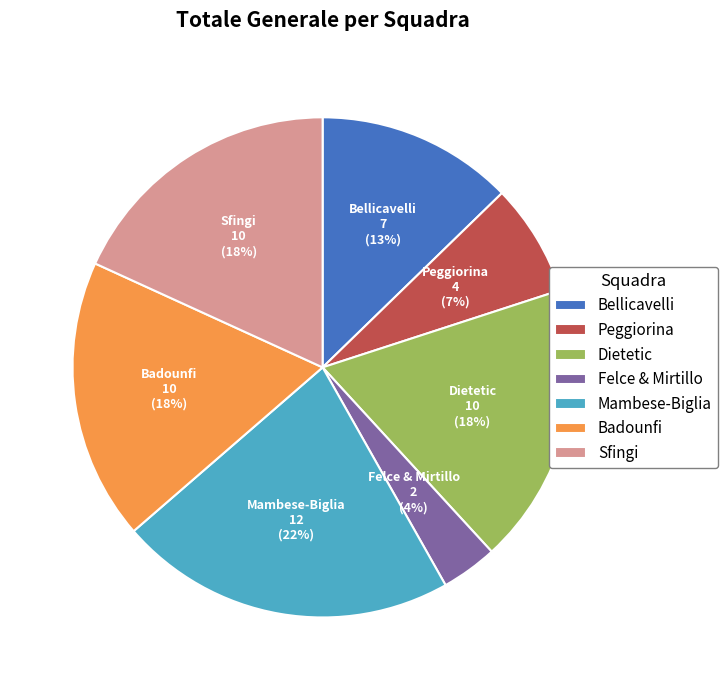

What is the smallest slice in the pie chart?

Felce & Mirtillo